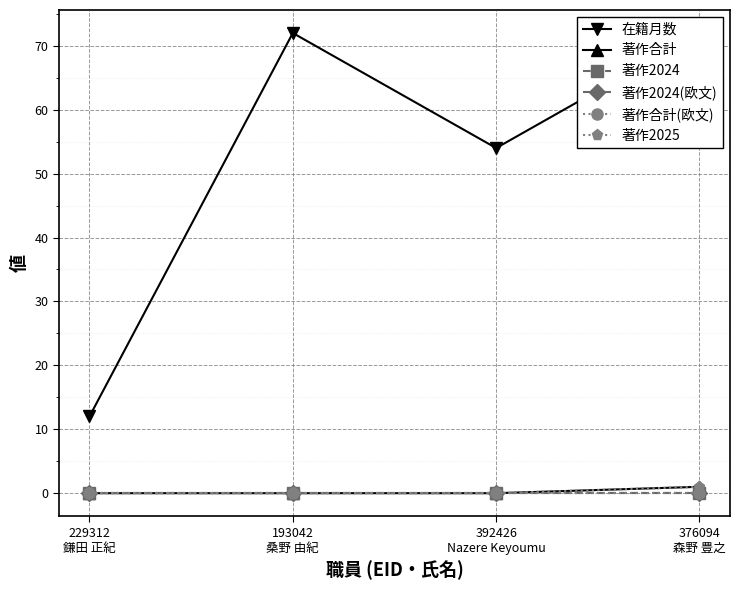

What is the label of the 2nd point from the left?

193042
桑野 由紀